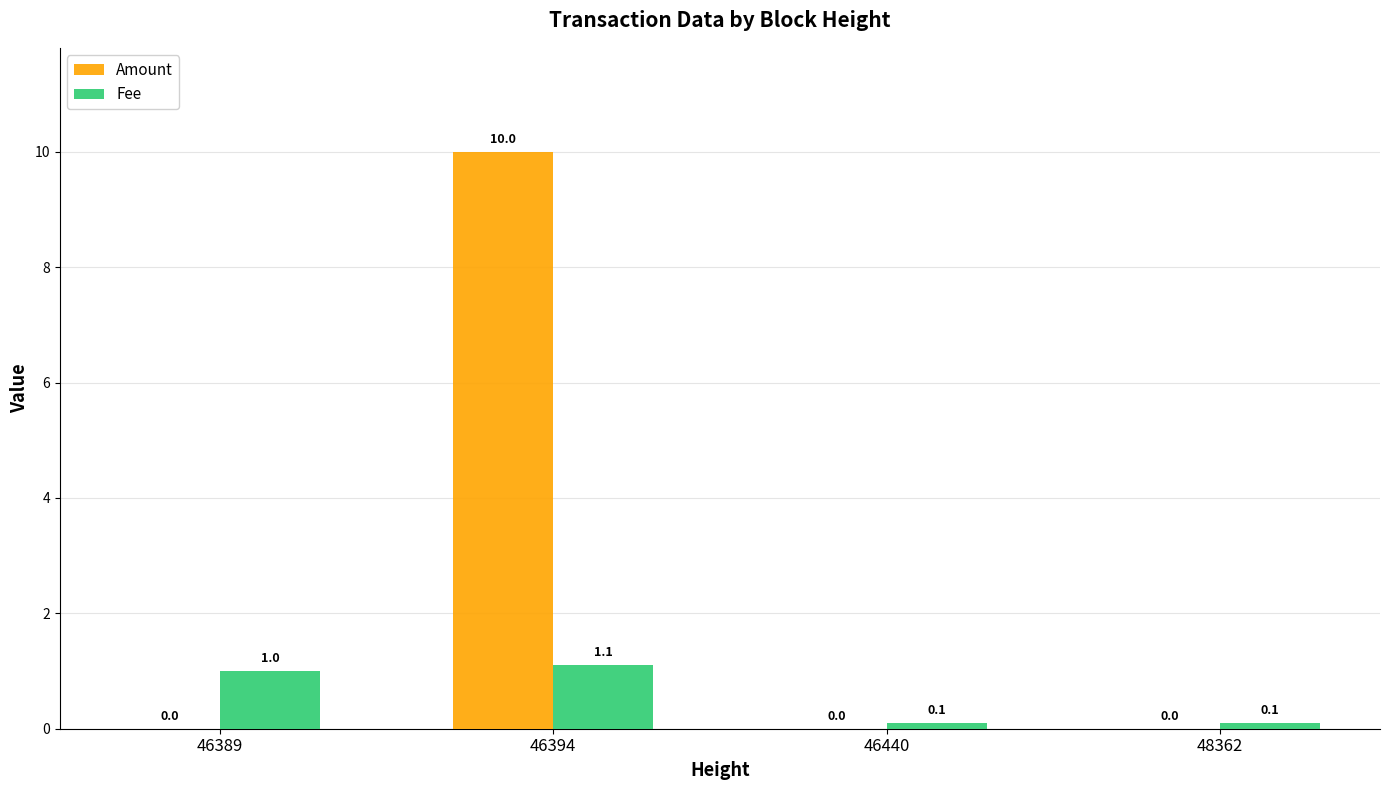

What is the sum of all Fee values?

2.3